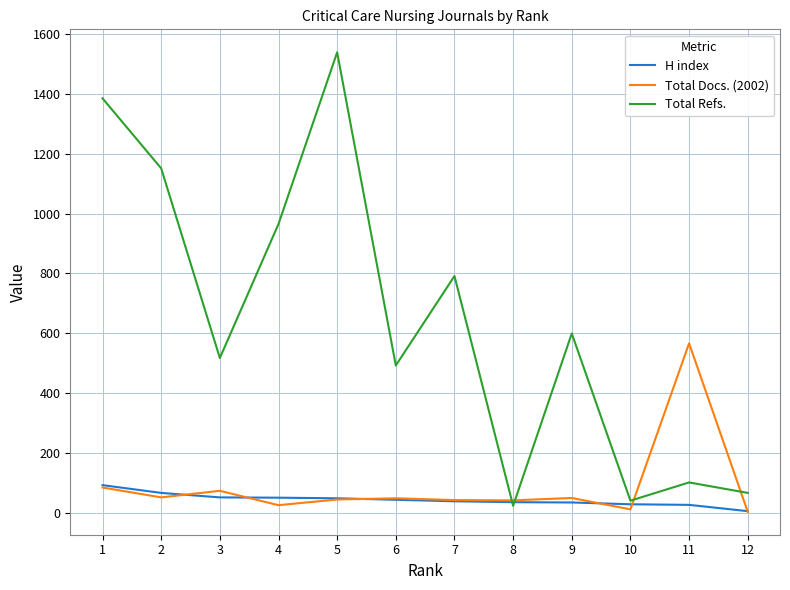

List the series in order of their peak value, lowest first.

H index, Total Docs. (2002), Total Refs.